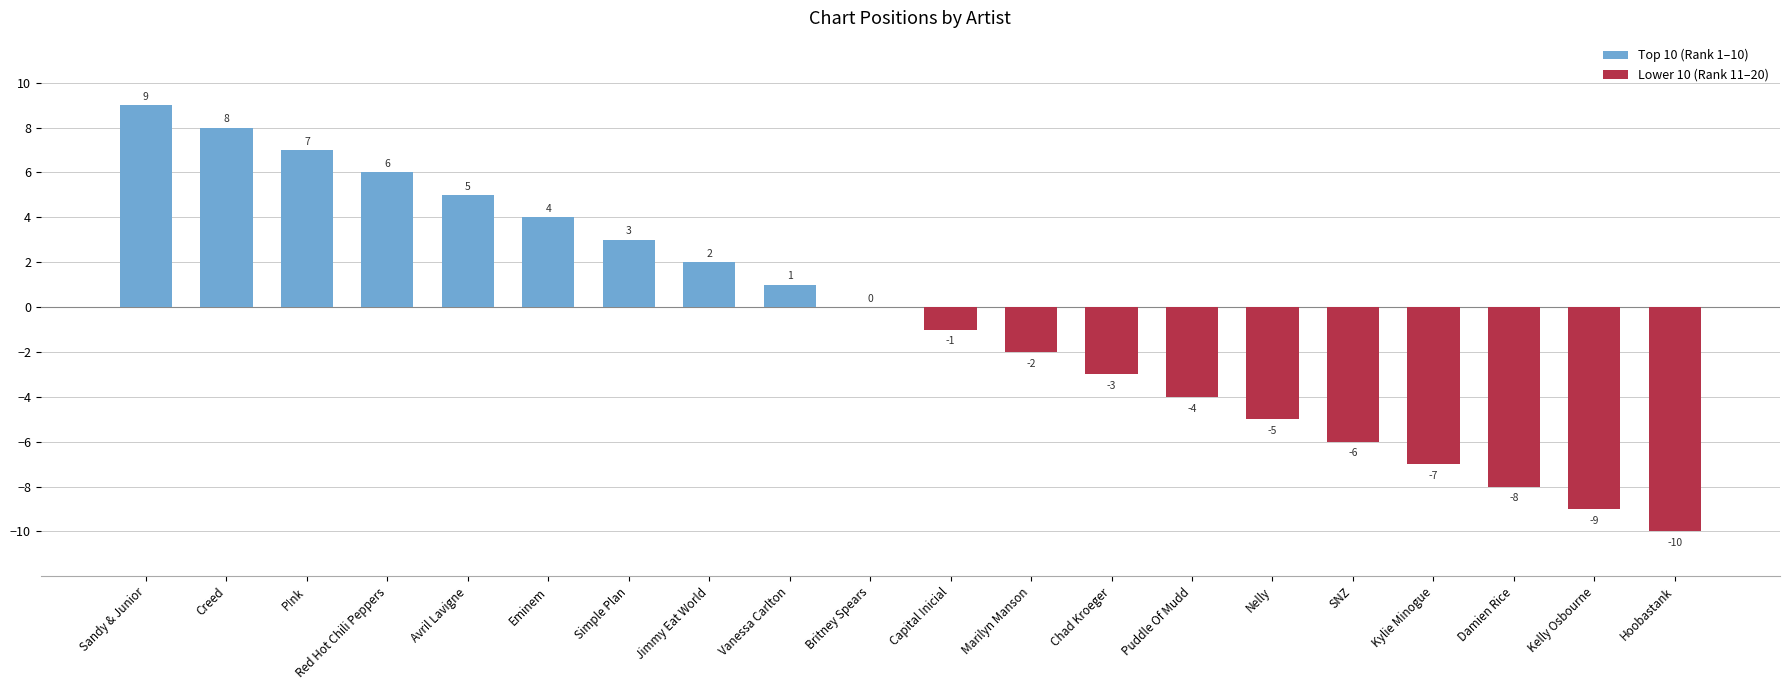

What is the maximum value for Top 10 (Rank 1–10)?

9